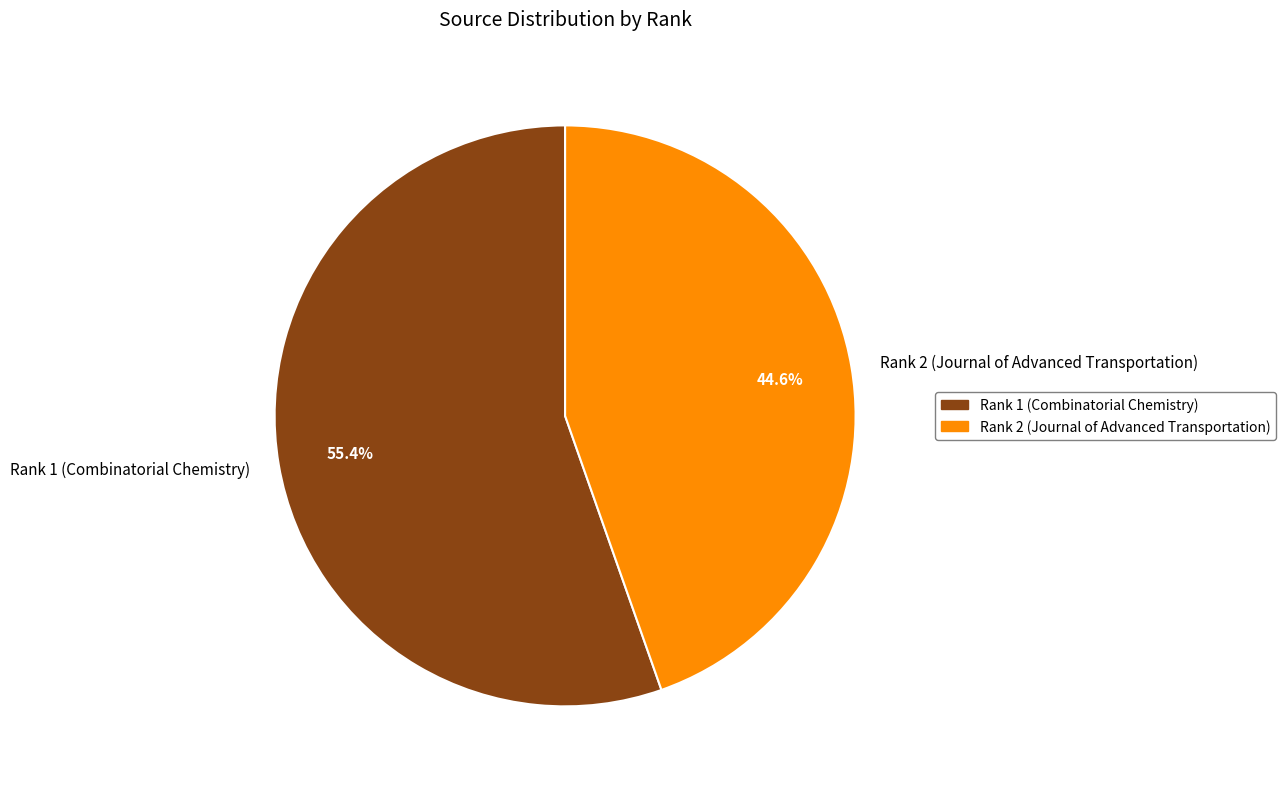

Rank the categories by value from highest to lowest.

Rank 1 (Combinatorial Chemistry), Rank 2 (Journal of Advanced Transportation)